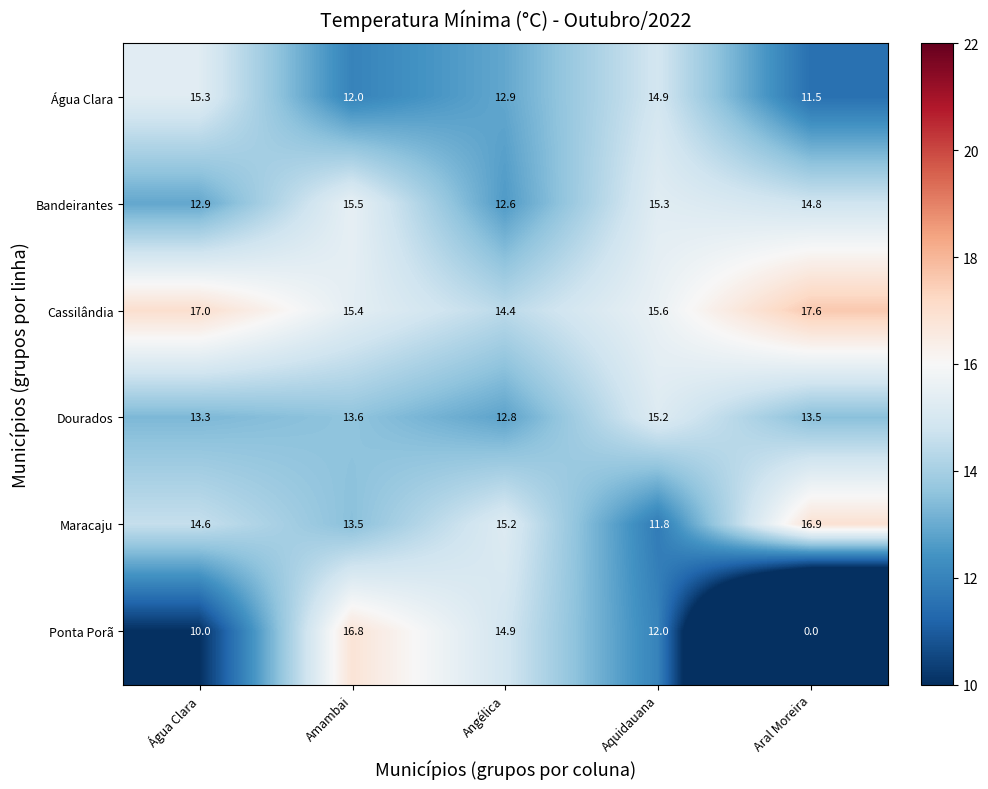

What is the maximum value shown in the chart?

17.6